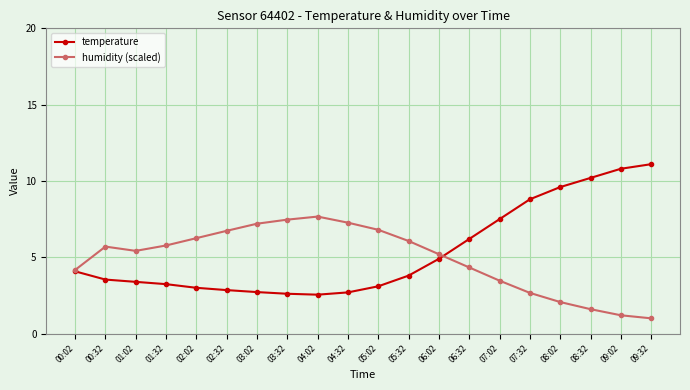

What is the value of the humidity (scaled) point at the 13th from the left?

5.2